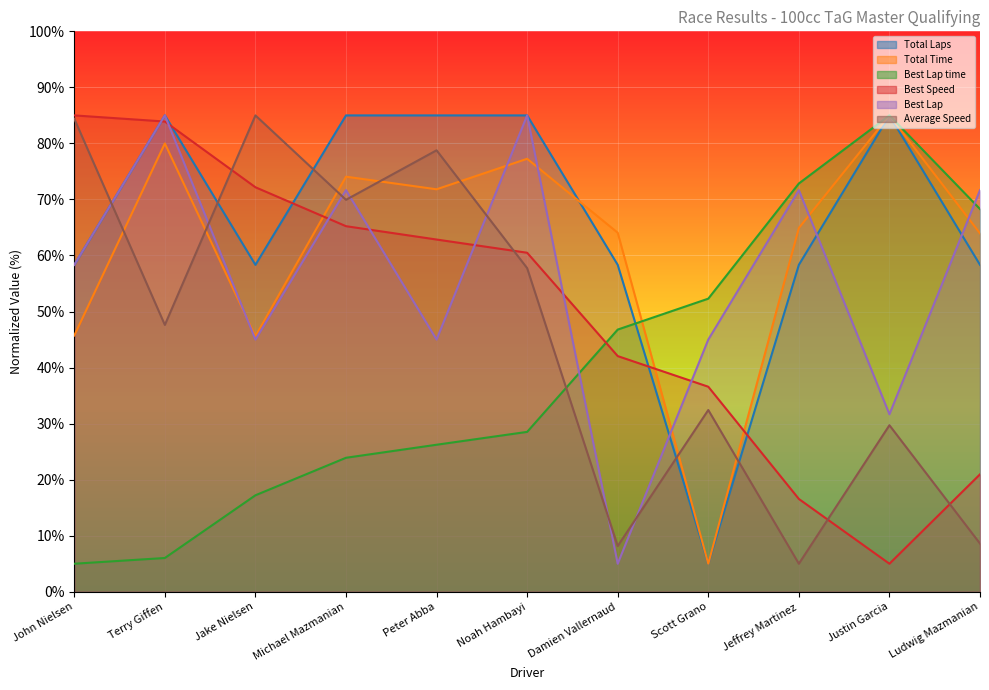

What is the sum of the Average Speed values at Michael Mazmanian and Scott Grano?

102.4